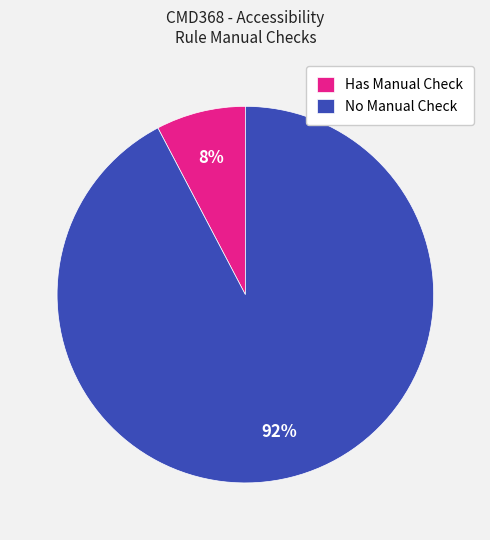

Is it true that Has Manual Check is 8% of the pie?

True